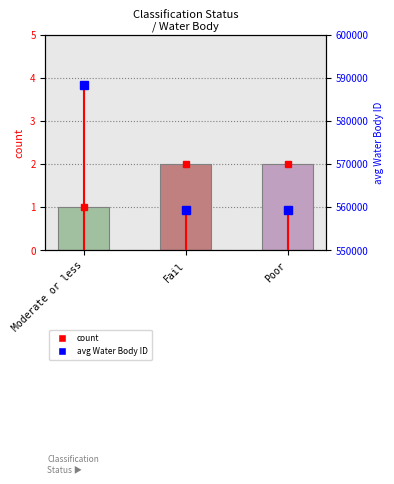

Is it true that avg Water Body ID equals 954439 at Poor?

False